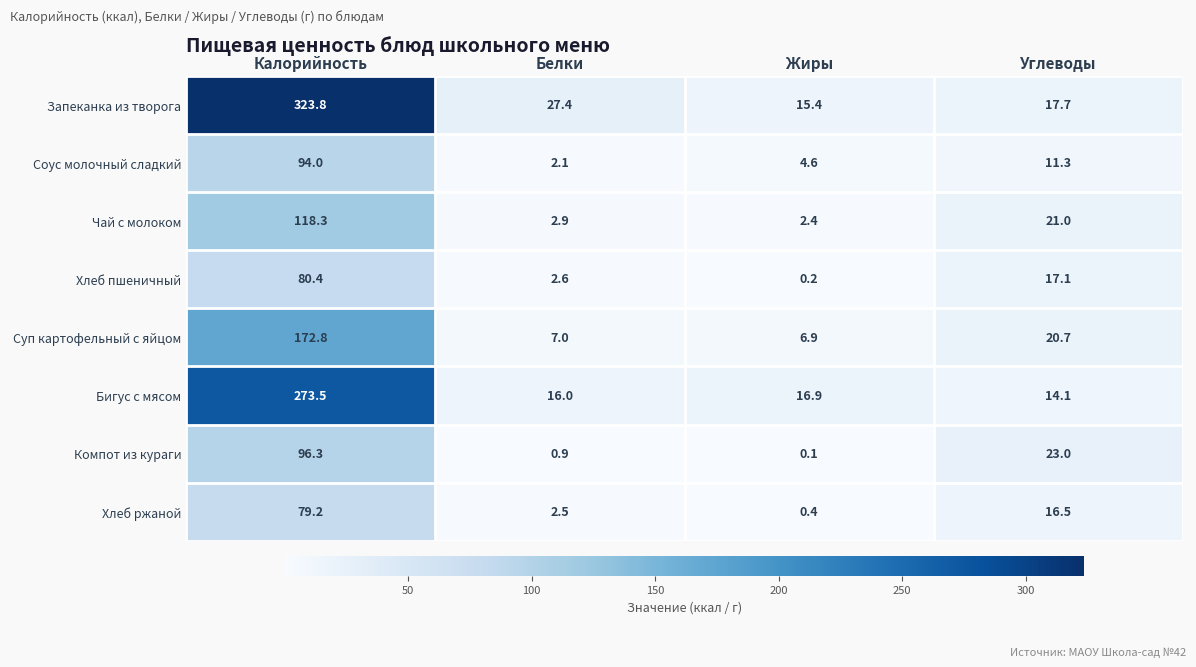

What is the difference between the maximum and minimum values in the Хлеб ржаной series?

78.8